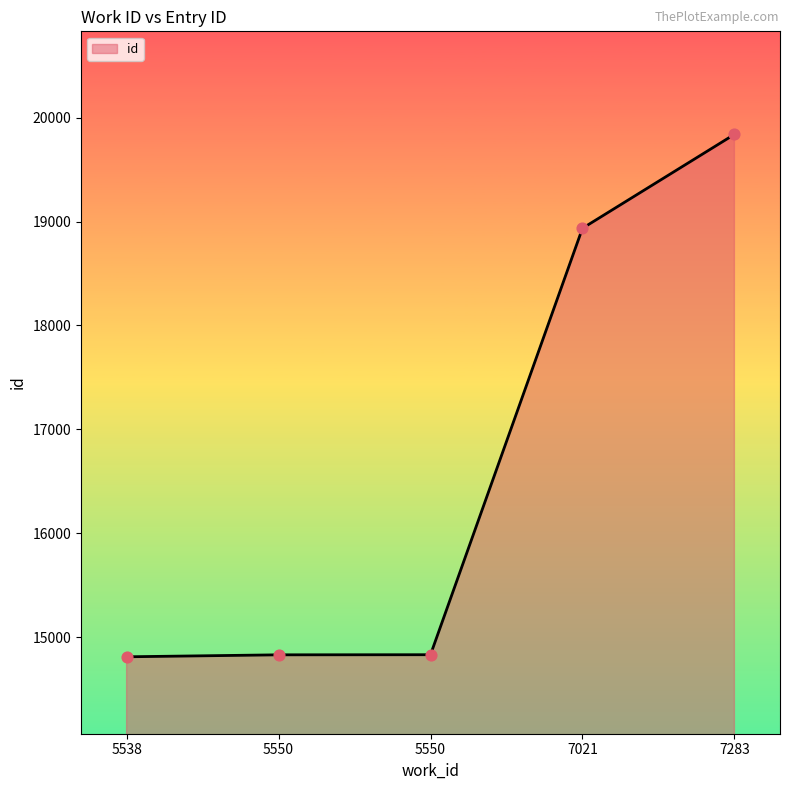

What is the ratio of the value at 5550 to the value at 7021?

0.8